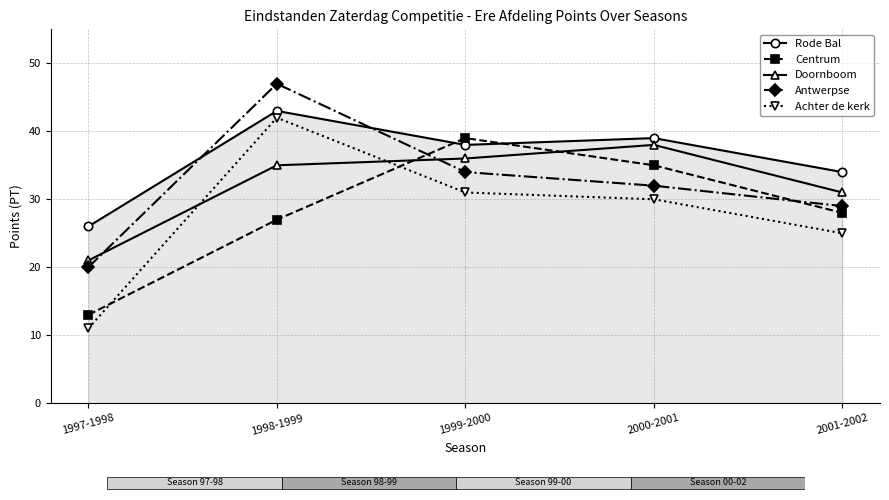

What is the label of the 1st bar from the left?

1997-1998